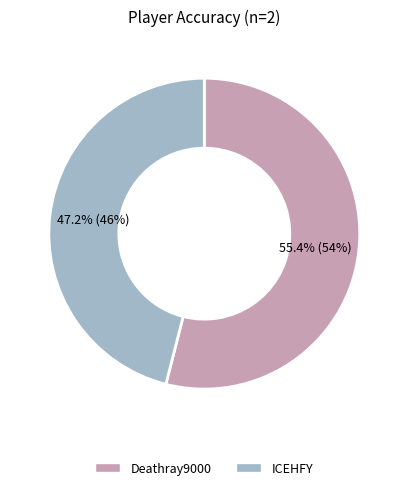

What is the change in value from Deathray9000 to ICEHFY?

-8.2